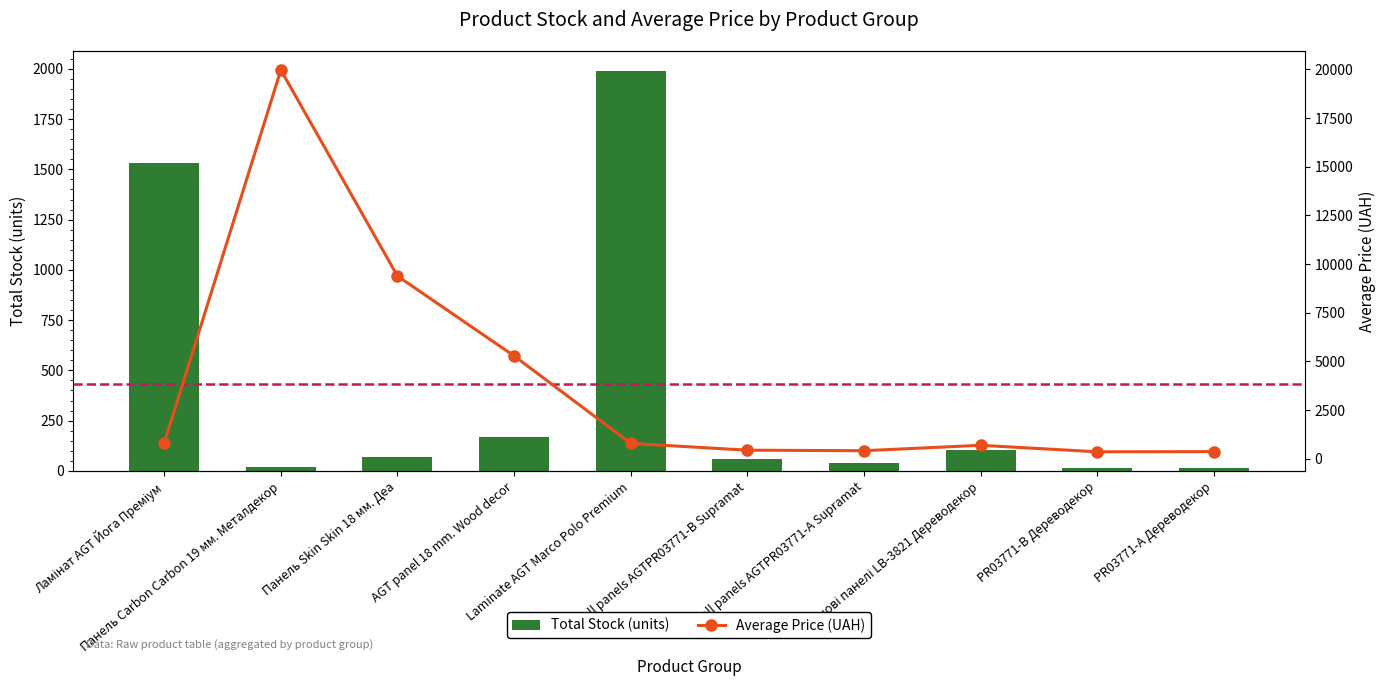

Rank the categories by Total Stock (units) value from highest to lowest.

Laminate AGT Marco Polo Premium, Ламінат AGT Йога Преміум, AGT panel 18 mm. Wood decor, Стінові панелі LB-3821 Дереводекор, Панель Skin Skin 18 мм. Деа, Wall panels AGTPR03771-B Supramat, Wall panels AGTPR03771-А Supramat, Панель Carbon Carbon 19 мм. Металдекор, PR03771-B Дереводекор, PR03771-А Дереводекор